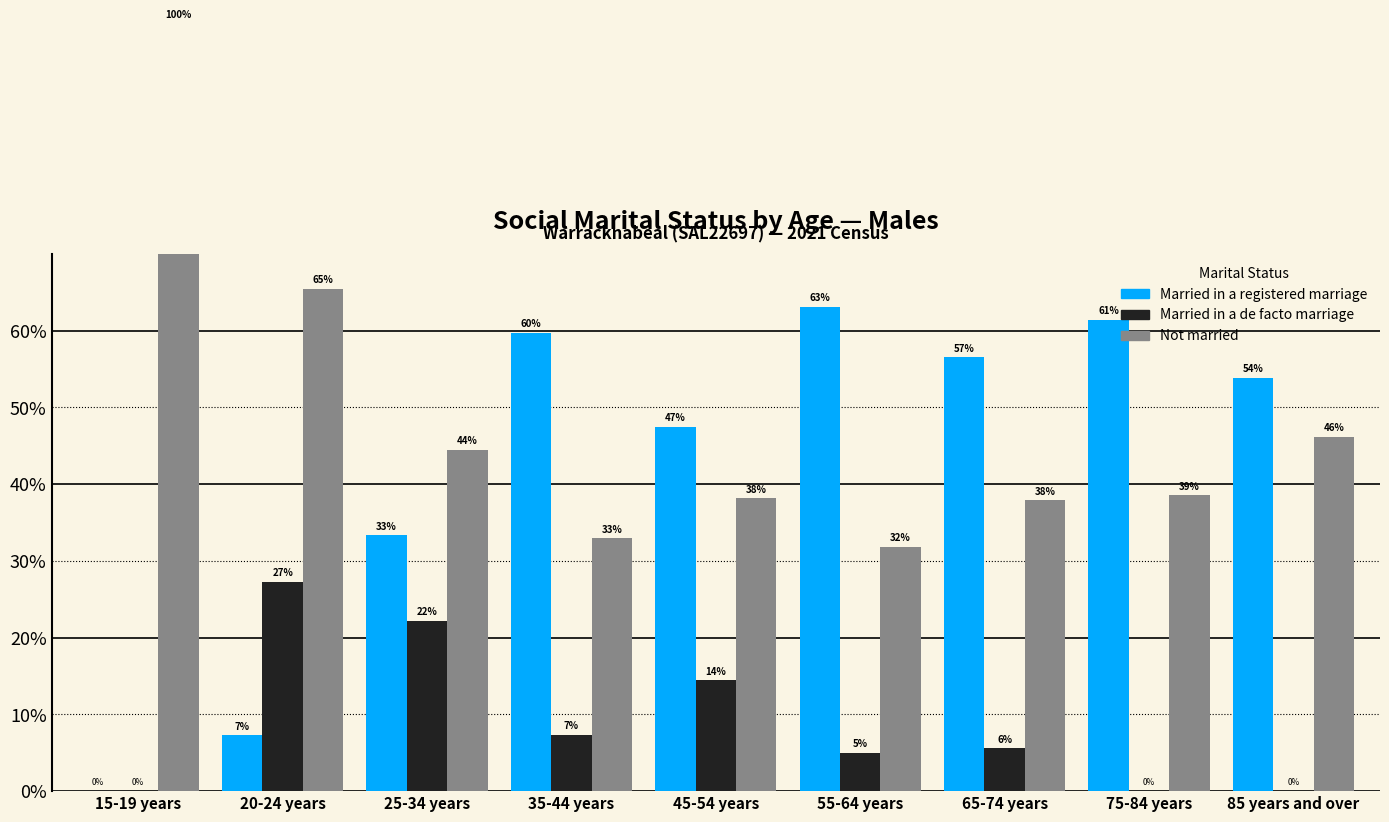

Is the value of Married in a registered marriage at 55-64 years greater than the value of Not married at 55-64 years?

Yes